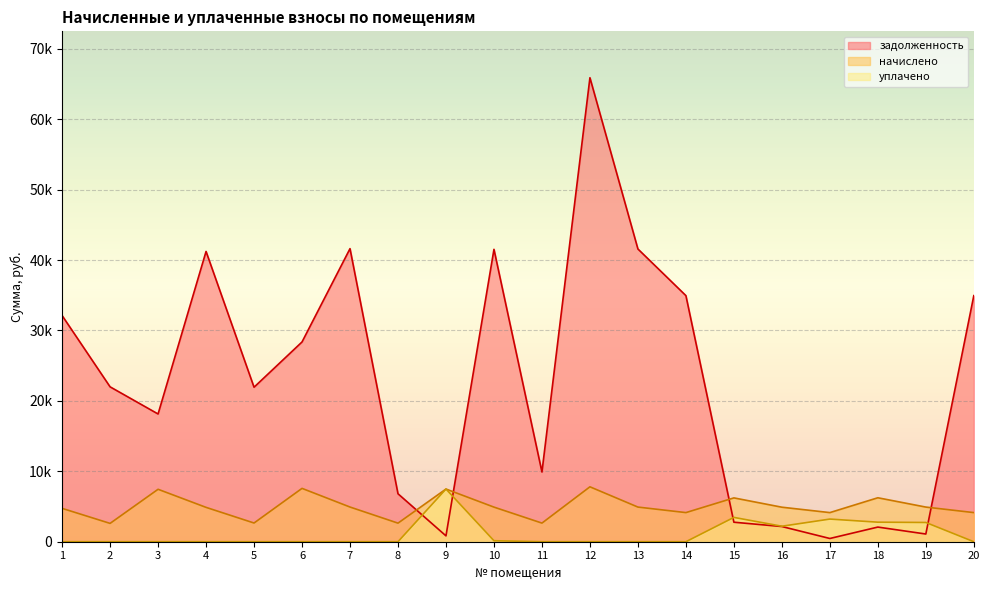

What is the difference between the начислено values at 10 and 17?

778.1